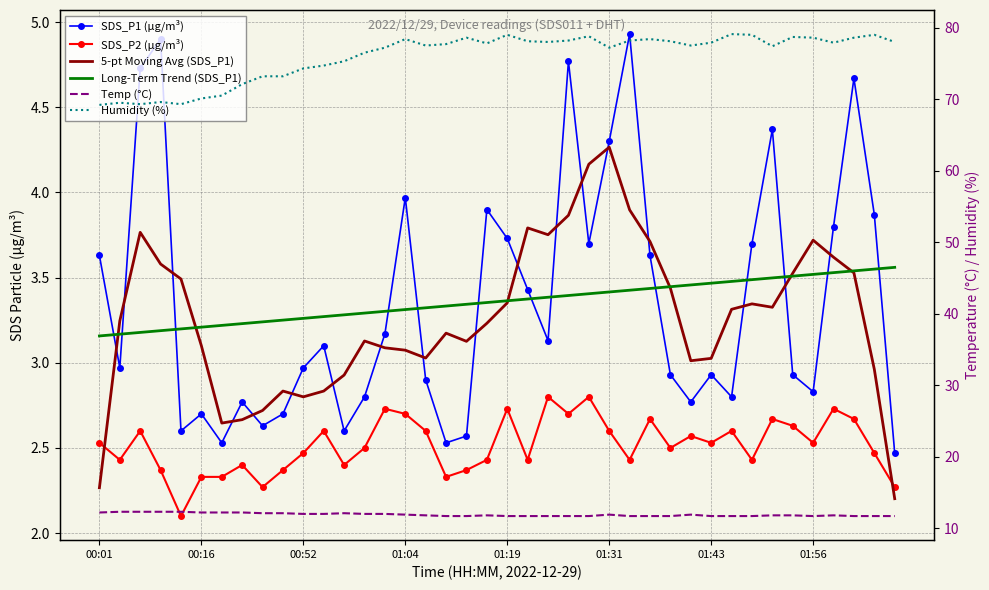

Reading left to right, what are all the values shown in this chart?

SDS_P1 (µg/m³): 3.6	3.0	4.7	4.9	2.6	2.7	2.5	2.8	2.6	2.7	3.0	3.1	2.6	2.8	3.2	4.0	2.9	2.5	2.6	3.9	3.7	3.4	3.1	4.8	3.7	4.3	4.9	3.6	2.9	2.8	2.9	2.8	3.7	4.4	2.9	2.8	3.8	4.7	3.9	2.5
SDS_P2 (µg/m³): 2.5	2.4	2.6	2.4	2.1	2.3	2.3	2.4	2.3	2.4	2.5	2.6	2.4	2.5	2.7	2.7	2.6	2.3	2.4	2.4	2.7	2.4	2.8	2.7	2.8	2.6	2.4	2.7	2.5	2.6	2.5	2.6	2.4	2.7	2.6	2.5	2.7	2.7	2.5	2.3
5-pt Moving Avg (SDS_P1): 2.3	3.2	3.8	3.6	3.5	3.1	2.6	2.7	2.7	2.8	2.8	2.8	2.9	3.1	3.1	3.1	3.0	3.2	3.1	3.2	3.4	3.8	3.8	3.9	4.2	4.3	3.9	3.7	3.4	3.0	3.0	3.3	3.3	3.3	3.5	3.7	3.6	3.5	3.0	2.2
Long-Term Trend (SDS_P1): 3.2	3.2	3.2	3.2	3.2	3.2	3.2	3.2	3.2	3.3	3.3	3.3	3.3	3.3	3.3	3.3	3.3	3.3	3.3	3.4	3.4	3.4	3.4	3.4	3.4	3.4	3.4	3.4	3.4	3.5	3.5	3.5	3.5	3.5	3.5	3.5	3.5	3.5	3.6	3.6
Temp (°C): 12.2	12.3	12.3	12.3	12.3	12.2	12.2	12.2	12.1	12.1	12.0	12.0	12.1	12.0	12.0	11.9	11.8	11.7	11.7	11.8	11.7	11.7	11.7	11.7	11.7	11.9	11.7	11.7	11.7	11.9	11.7	11.7	11.7	11.8	11.8	11.7	11.8	11.7	11.7	11.7
Humidity (%): 69.2	69.5	69.3	69.6	69.3	70.1	70.5	72.1	73.2	73.2	74.3	74.7	75.3	76.5	77.2	78.4	77.5	77.7	78.6	77.8	79.0	78.1	78.0	78.2	78.8	77.2	78.2	78.4	78.1	77.5	77.9	79.1	79.0	77.4	78.7	78.6	77.9	78.6	79.0	78.0